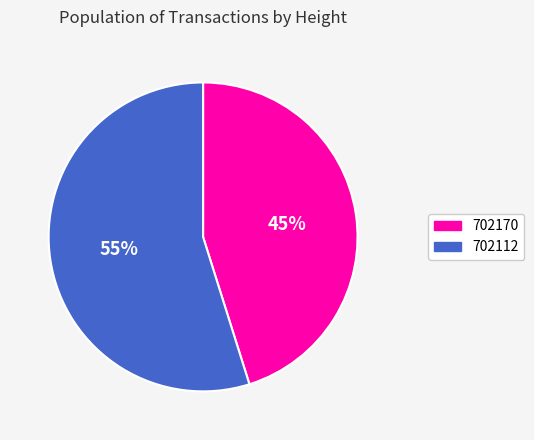

True or false: 702112 accounts for 45% of the total.

False